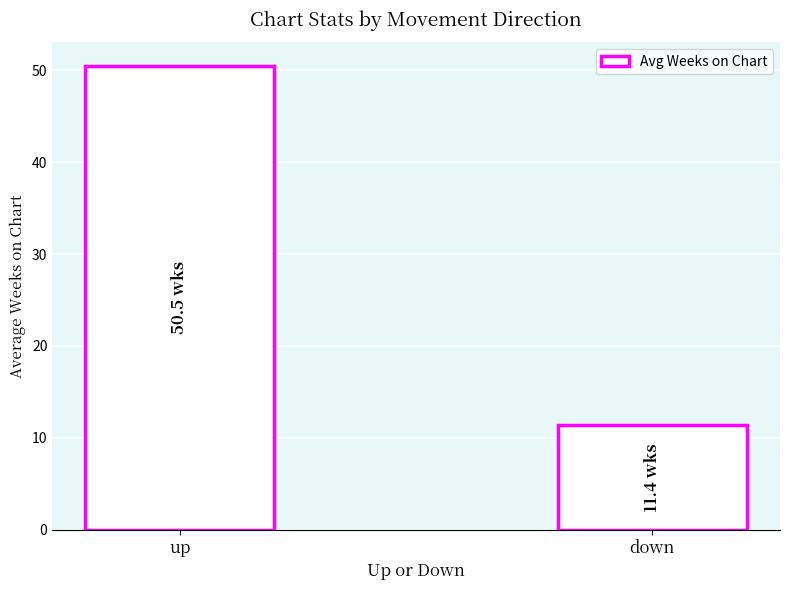

The chart shows a value of 16.5 at down. True or false?

False